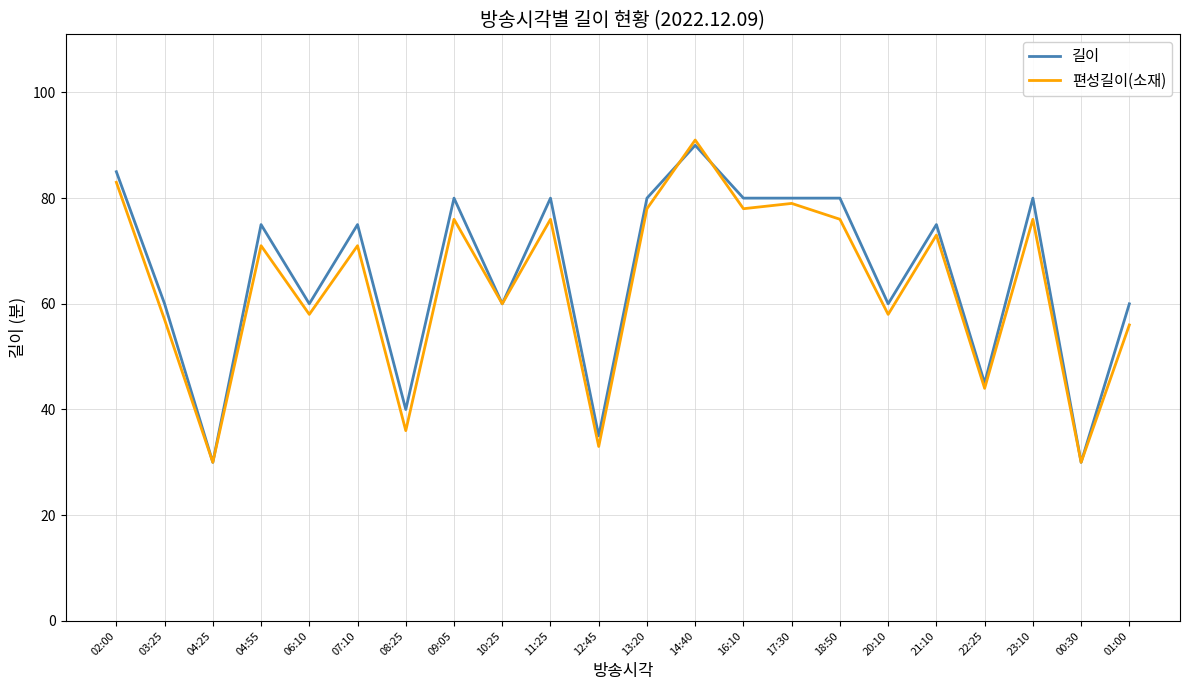

Which series has the largest total across all categories?

길이